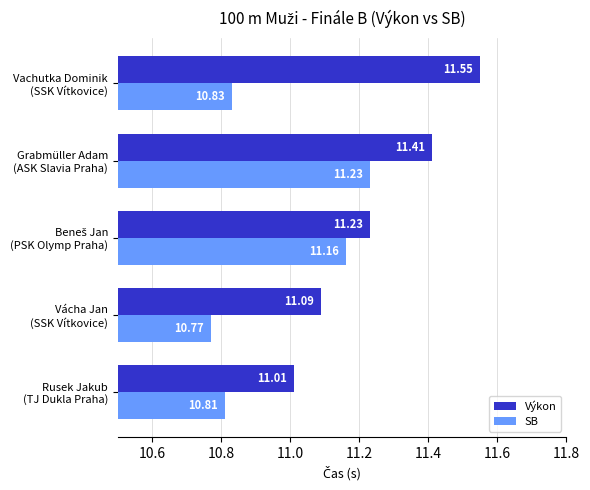

What are all the series names shown in the legend?

Výkon, SB